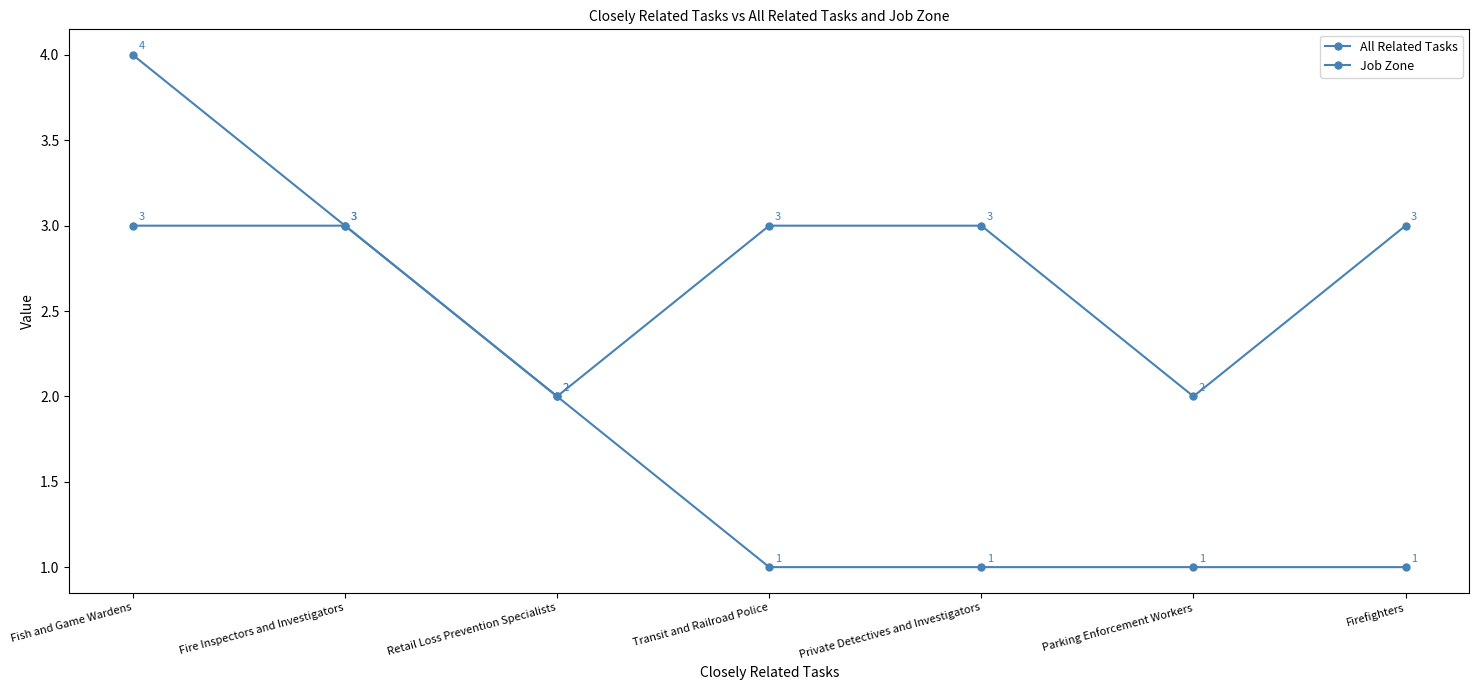

Where does the Job Zone series first go above 3?

Fish and Game Wardens